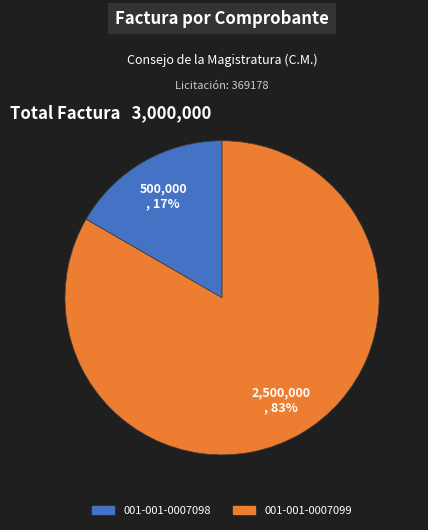

Approximately how many times larger is the value at 001-001-0007098 compared to 001-001-0007099?

0.2